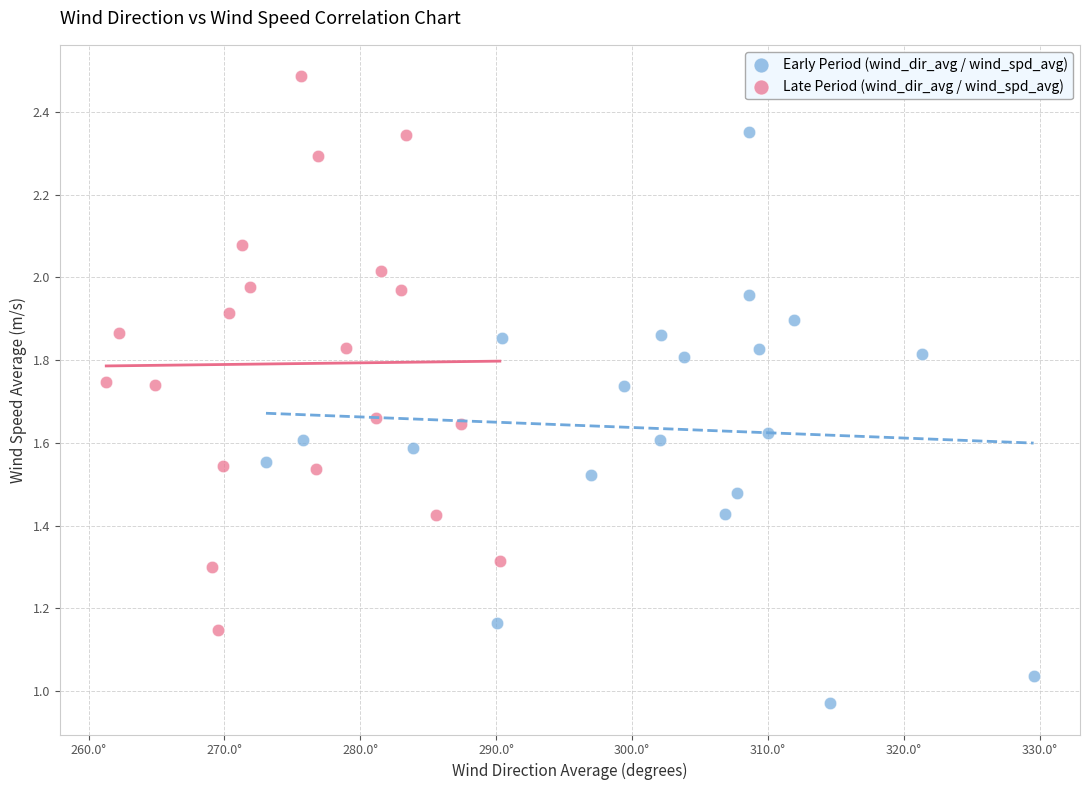

Which series reaches the minimum Y coordinate?

Early Period (wind_dir_avg / wind_spd_avg)